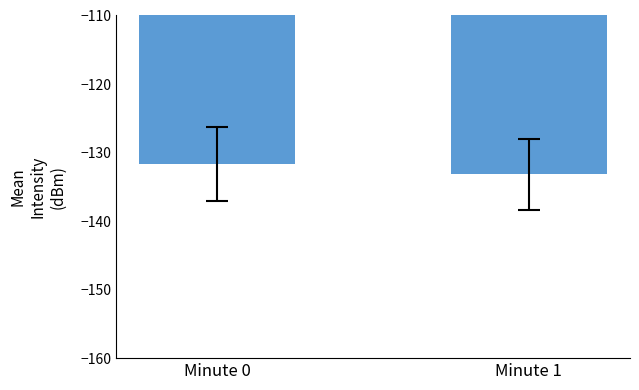

Which category has the lowest value across all series?

Minute 1